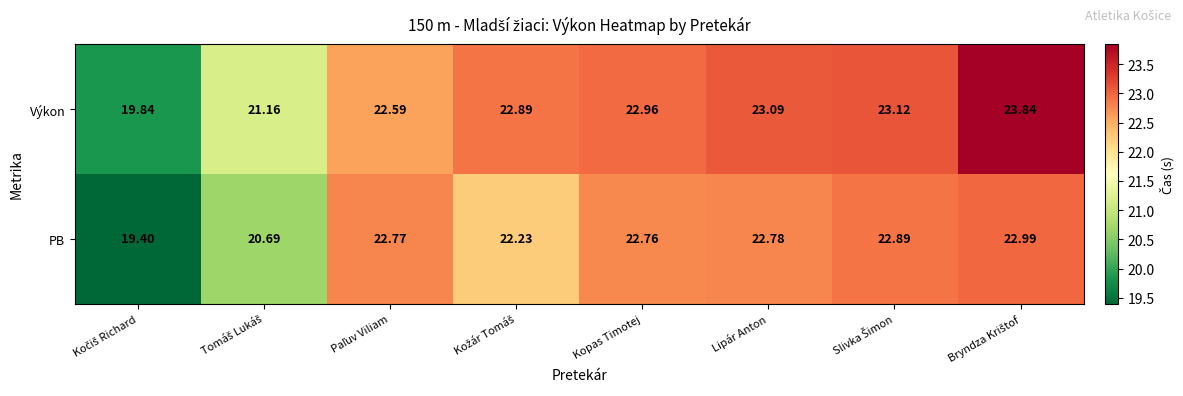

Rank the series at Lipár Anton from highest to lowest value.

Výkon, PB